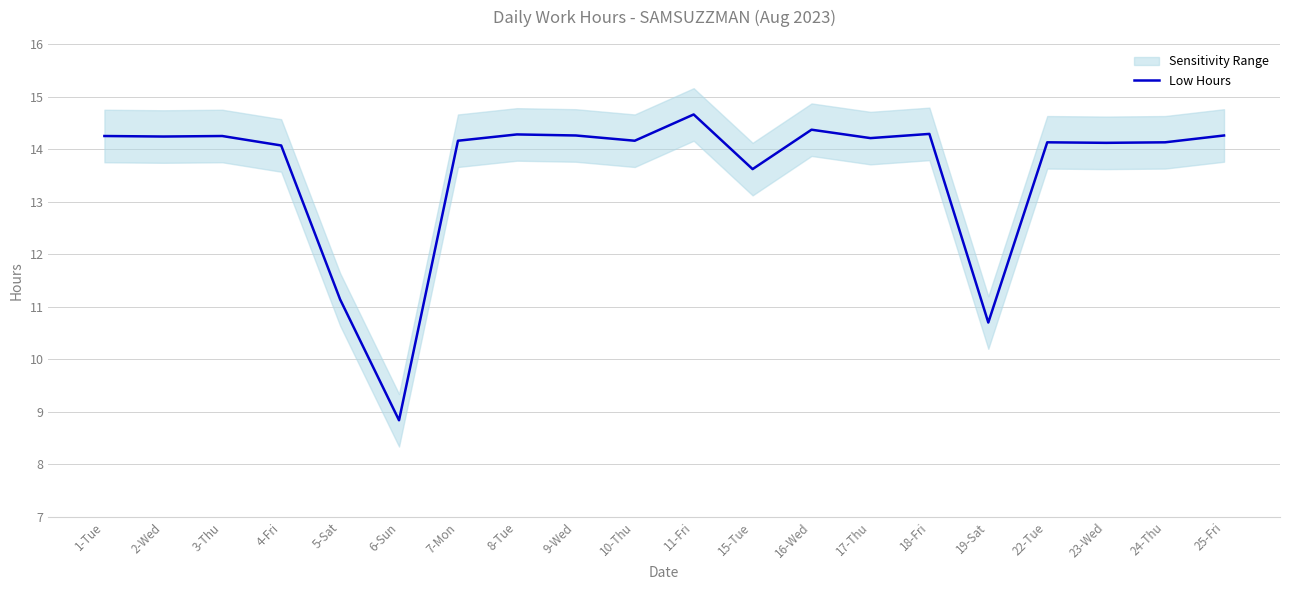

What is the value of the 8th point from the left?

14.3